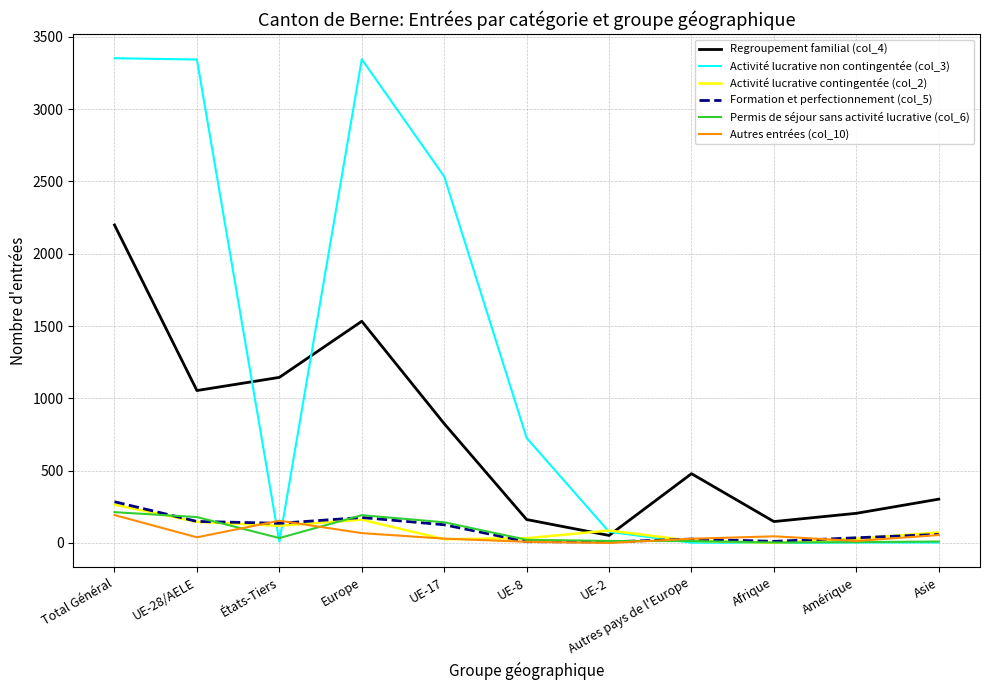

Which category has the lowest value in the Regroupement familial (col_4) series?

UE-2